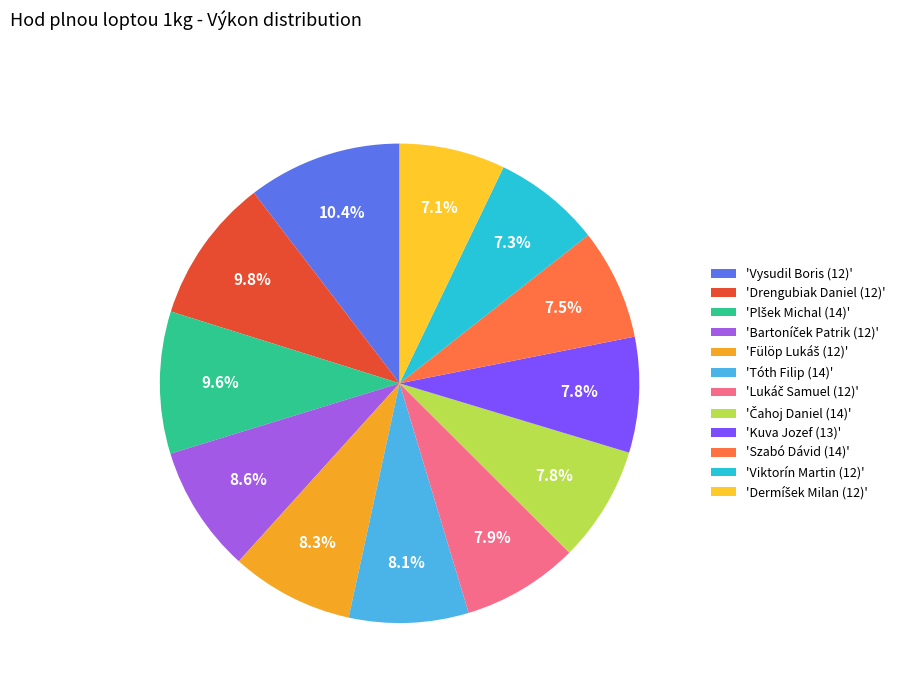

How many slices are in this pie chart?

12